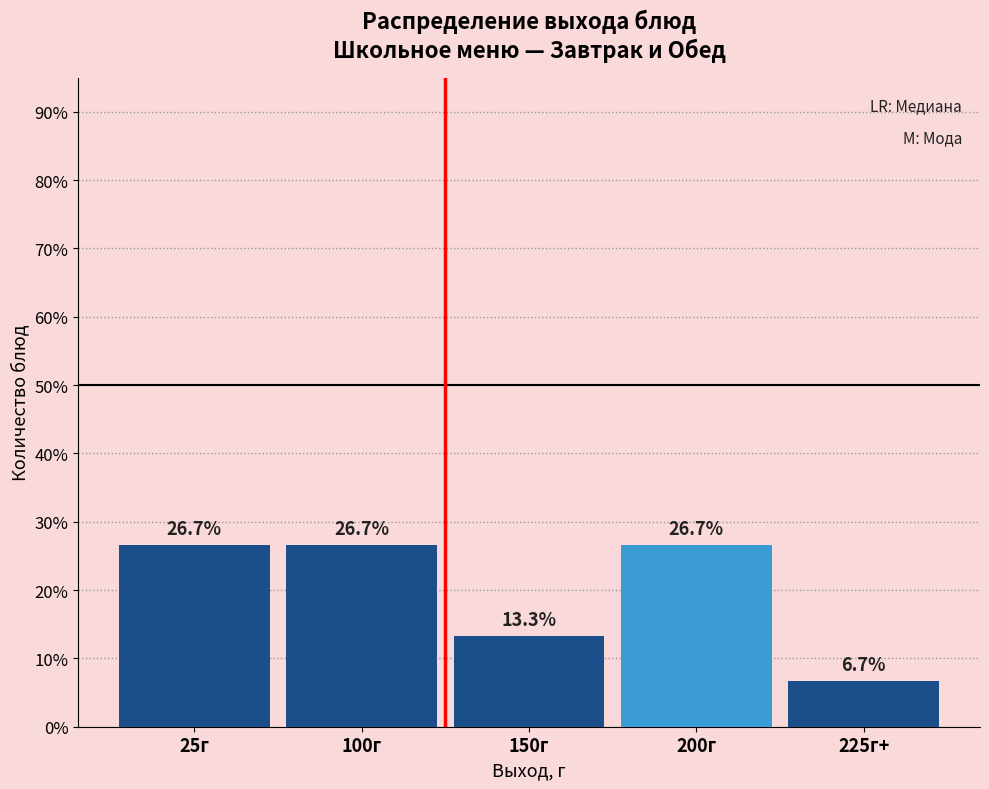

Reading right to left, what are all the values shown in this chart?

6.7	26.7	13.3	26.7	26.7